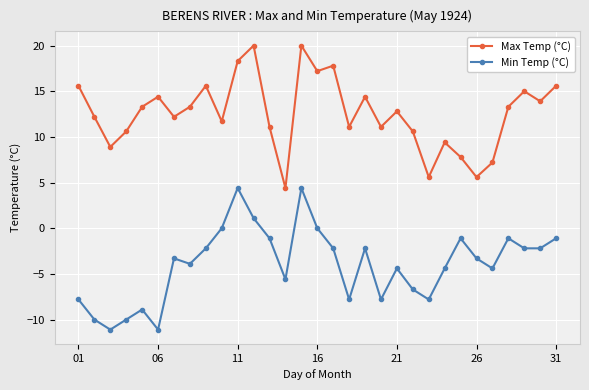

Which series has the largest total across all categories?

Max Temp (°C)